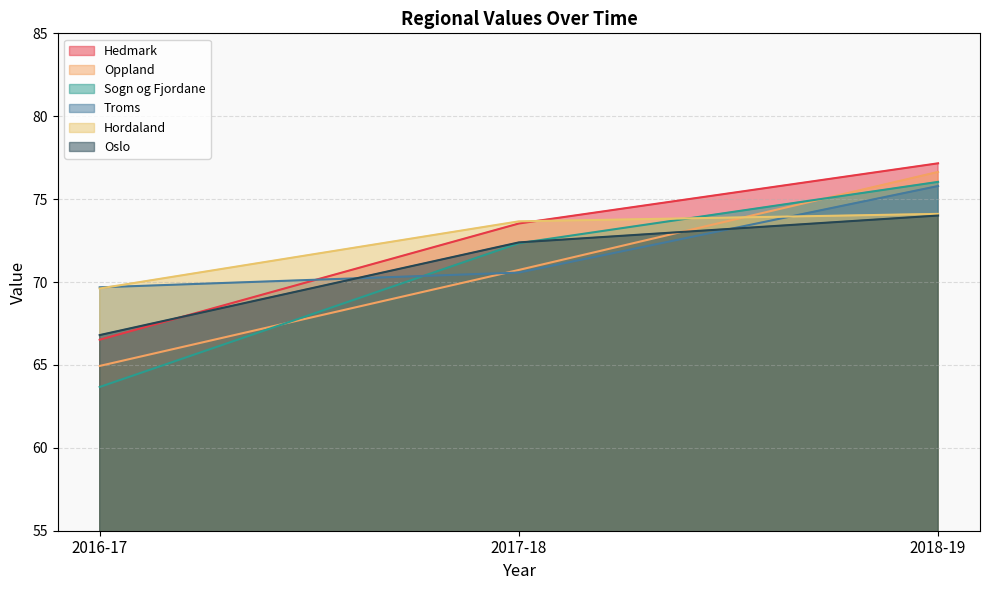

What is the sum of the Oppland values at 2016-17 and 2018-19?

141.6